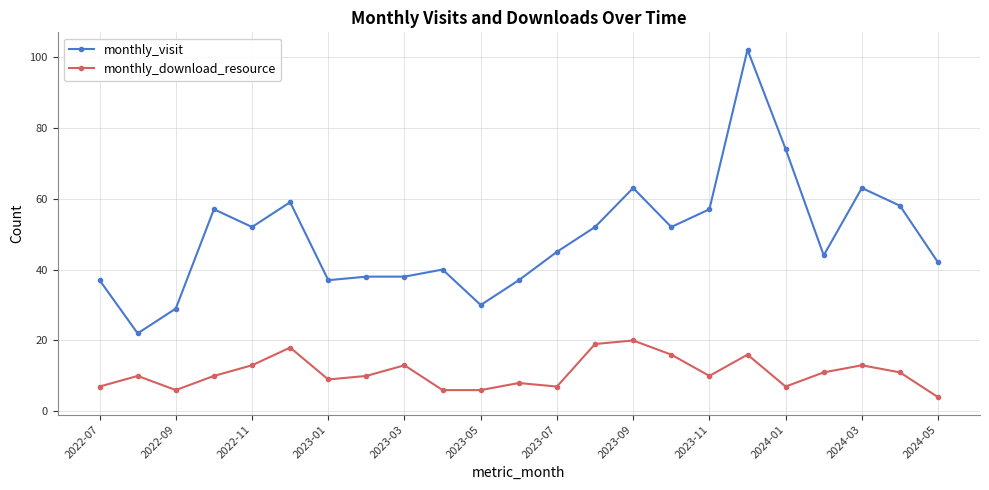

True or false: monthly_visit has more than 1 interior local peaks.

True